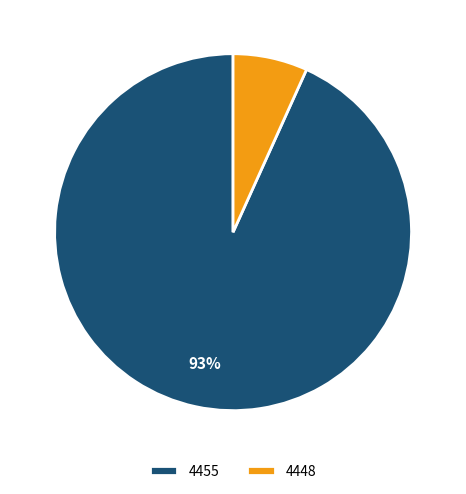

Does 4455 represent more than half of the total?

Yes